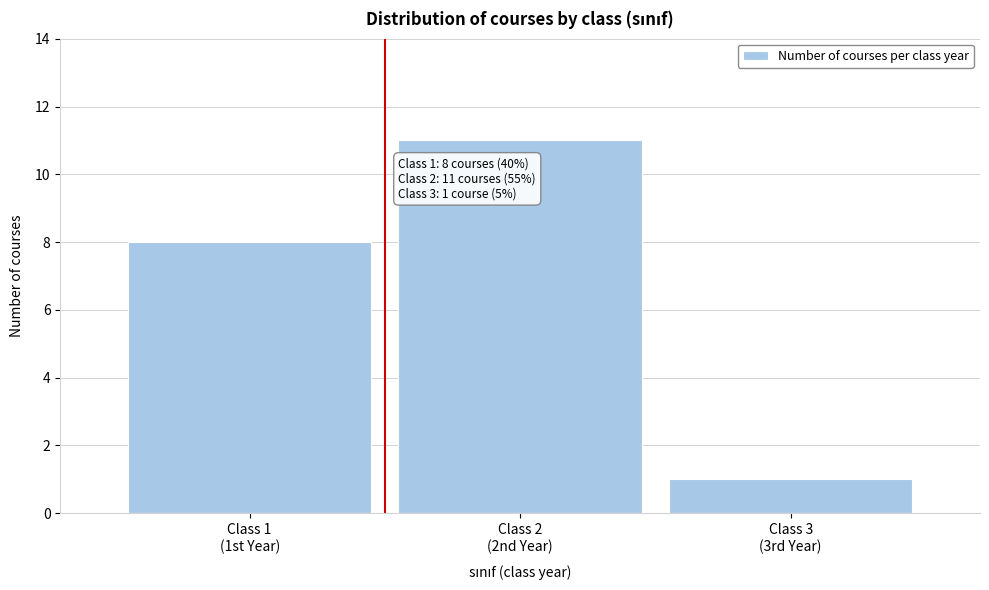

Reading left to right, list all the values displayed in this chart.

8	11	1